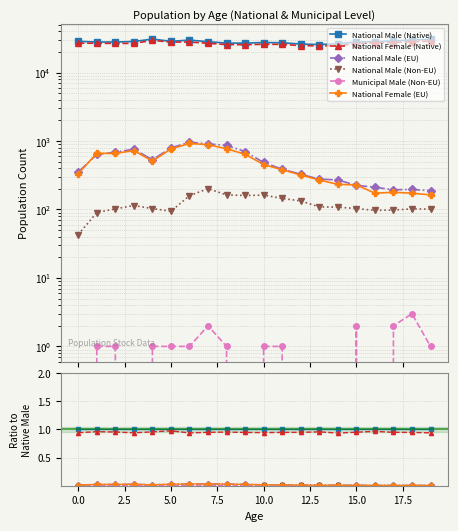

Does the chart have visible grid lines?

Yes